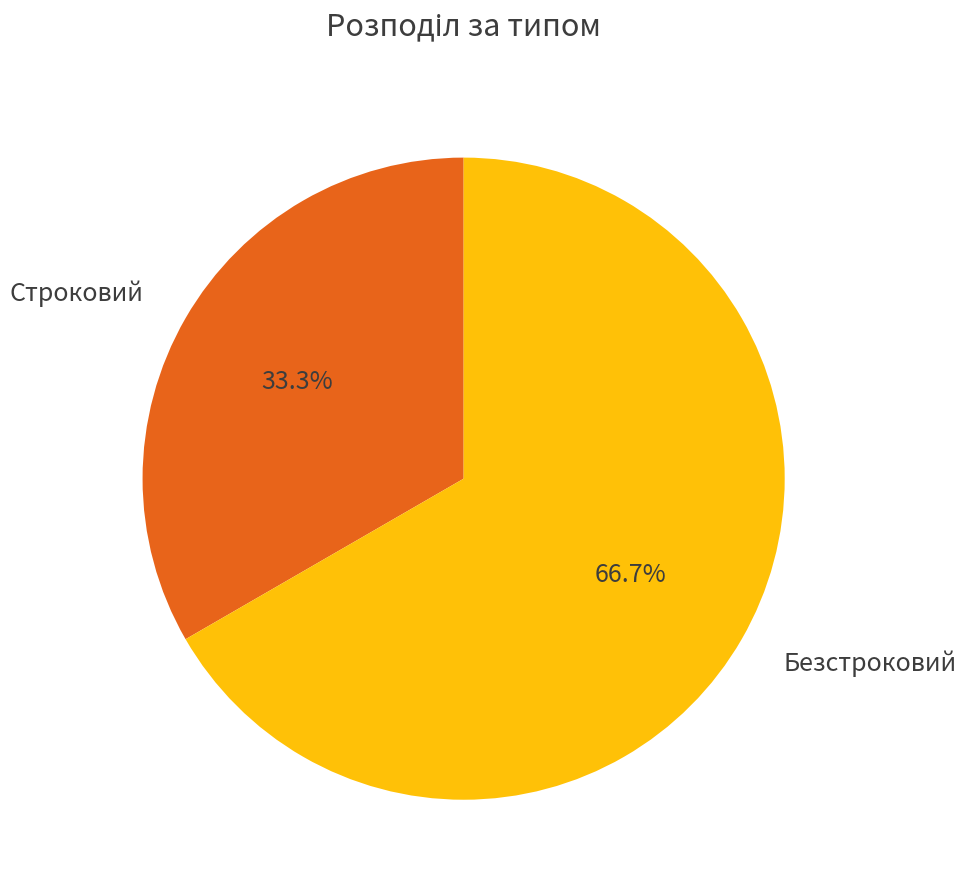

How many segments does this pie chart have?

2